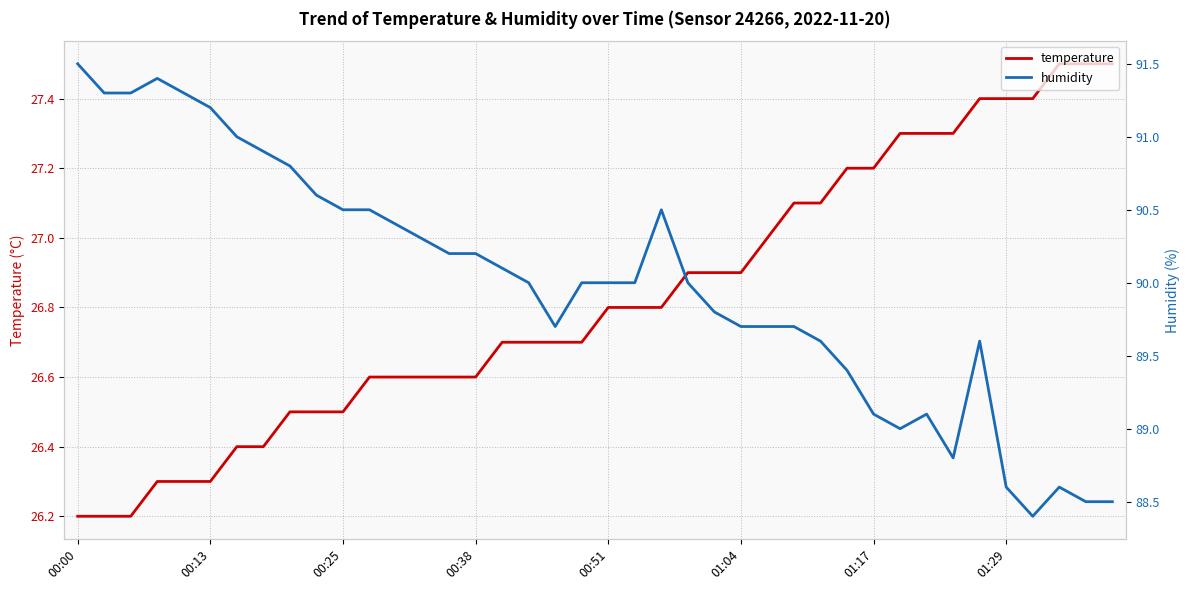

What is the smallest value displayed?

26.2